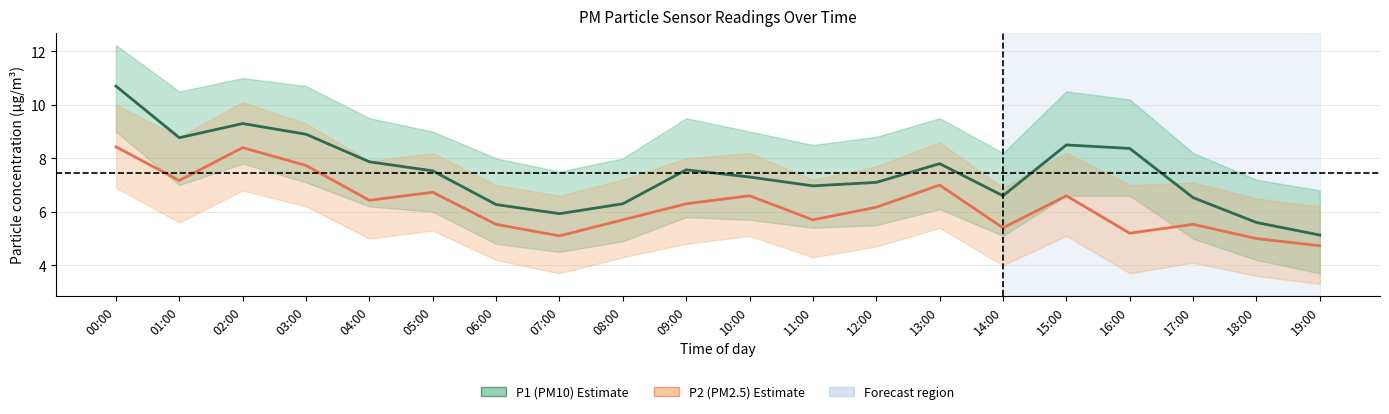

At how many categories does at least one series exceed 6?

17